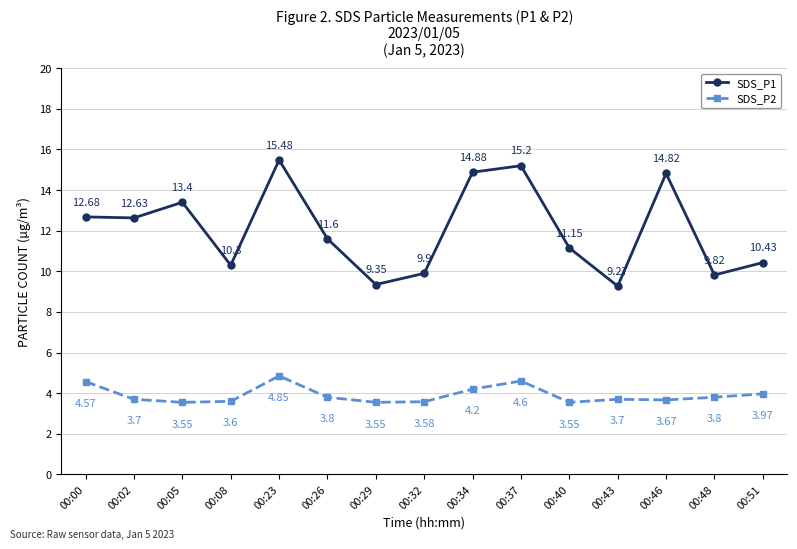

How many categories are shown in the chart?

15